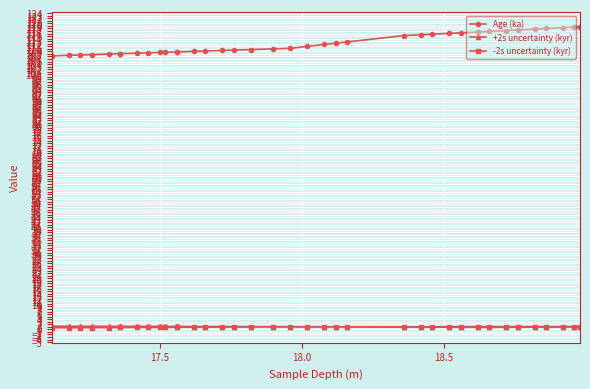

In +2s uncertainty (kyr), how many points are lower than both neighbors (excluding endpoints)?

1